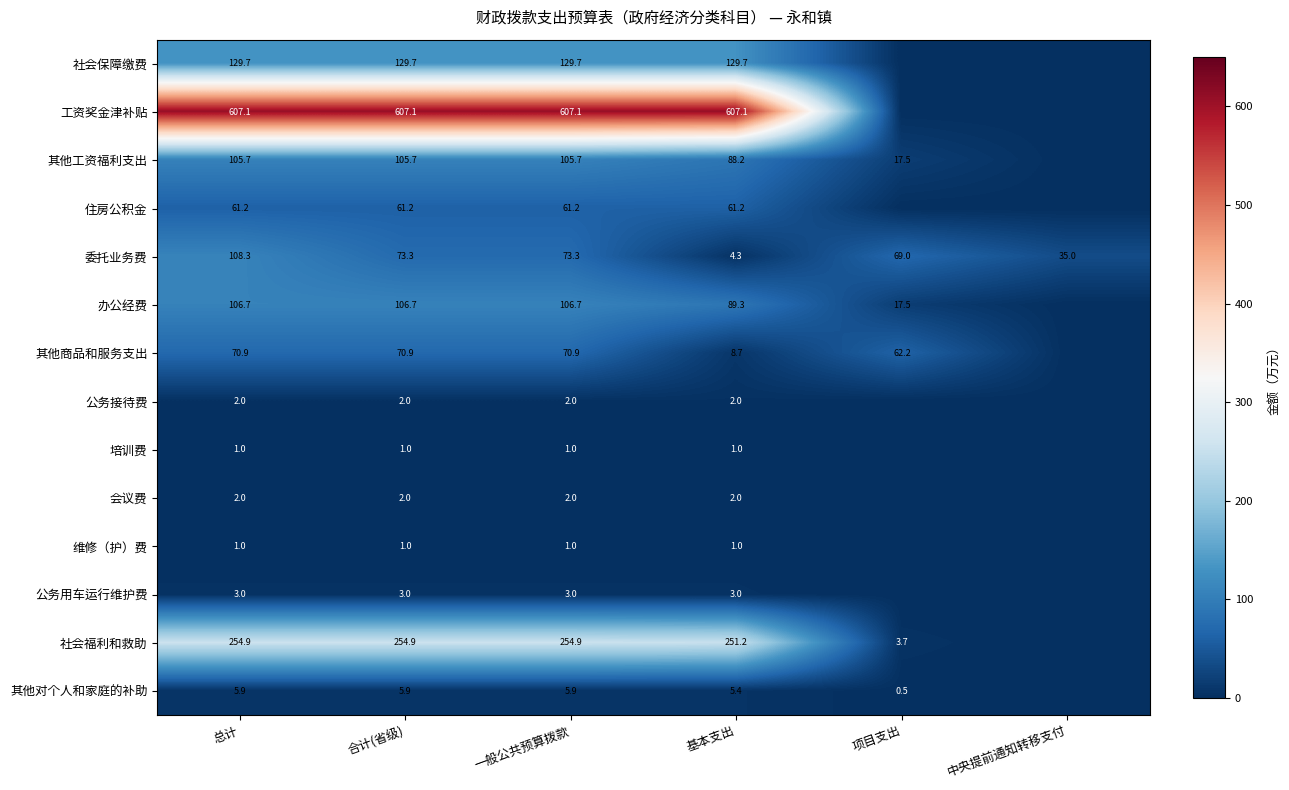

Which label corresponds to the largest value in the chart?

总计